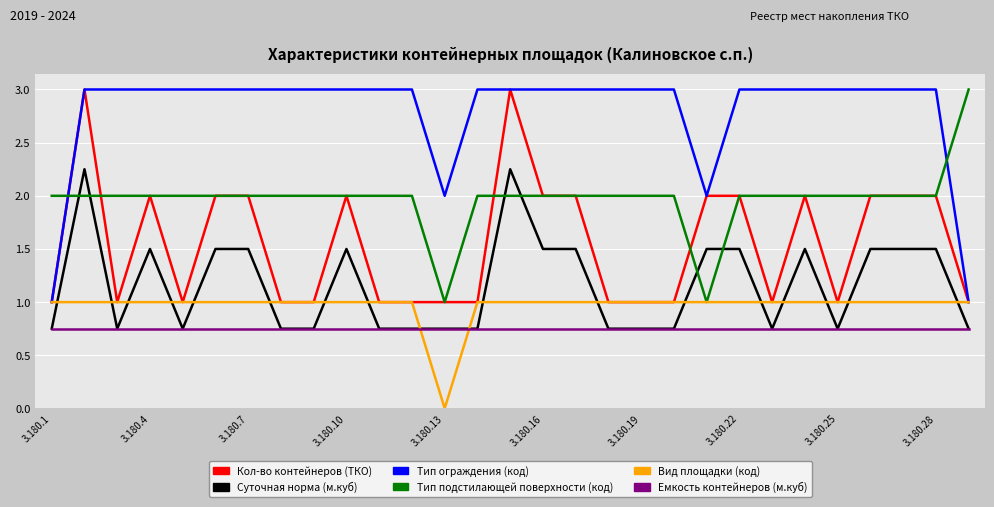

Which series has the largest total across all categories?

Тип ограждения (код)